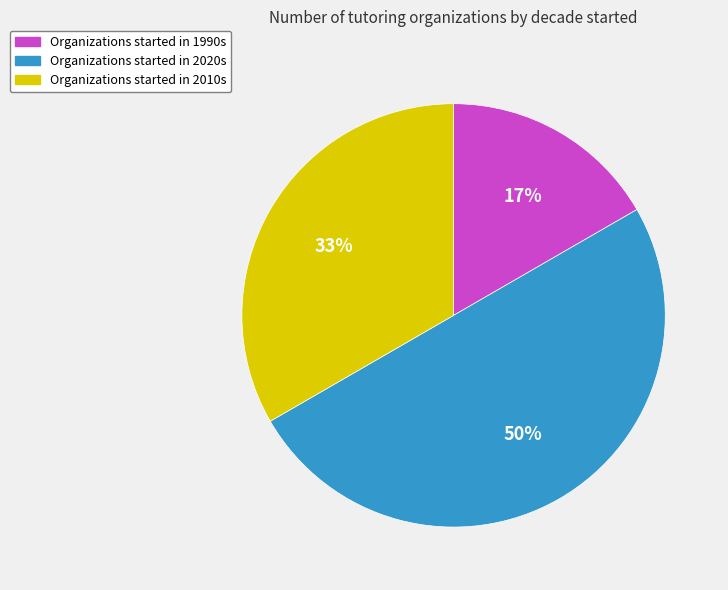

Rank the categories by value from highest to lowest.

Organizations started in 2020s, Organizations started in 2010s, Organizations started in 1990s